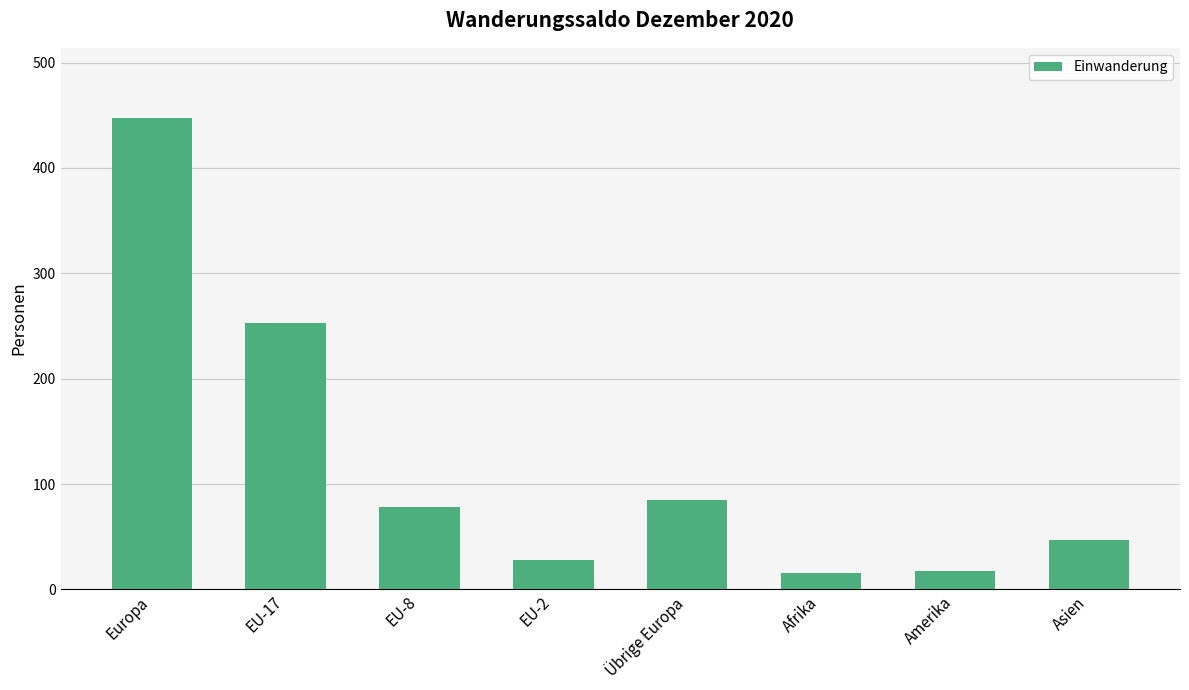

Approximately how many times larger is the value at EU-8 compared to EU-2?

2.8